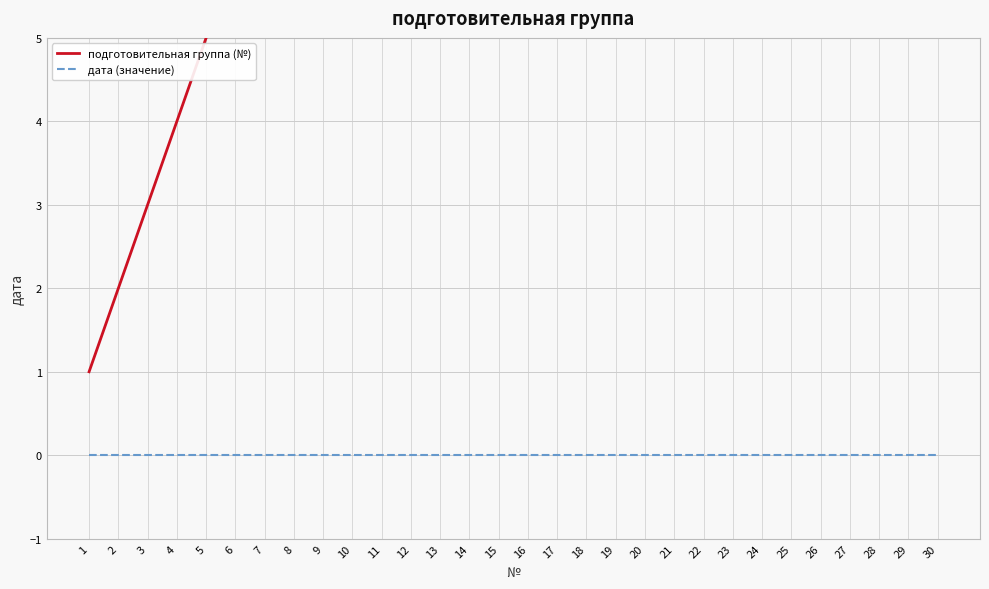

What is the total value across all series at 27?

27